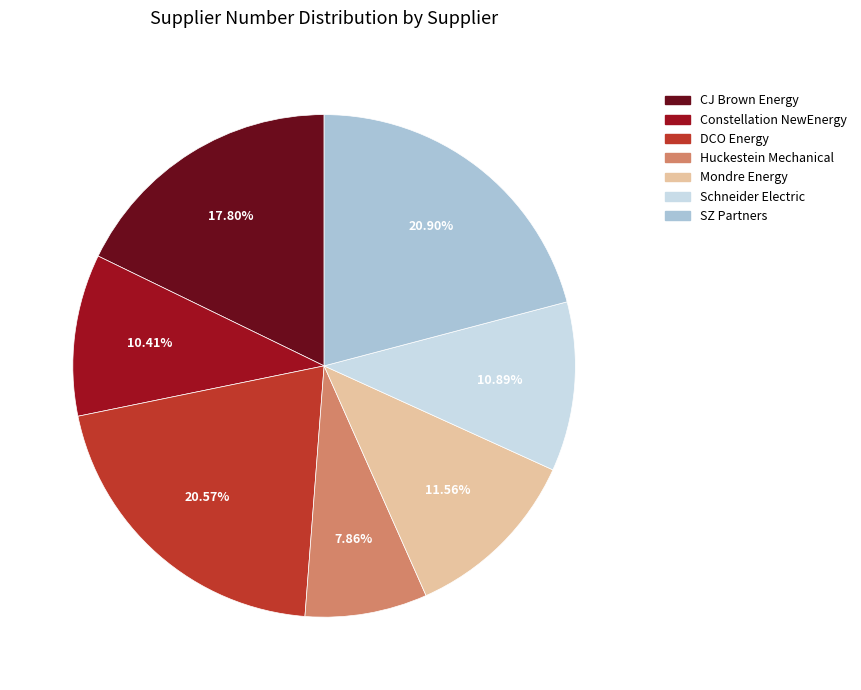

To the nearest percent, what is the average slice percentage?

14%